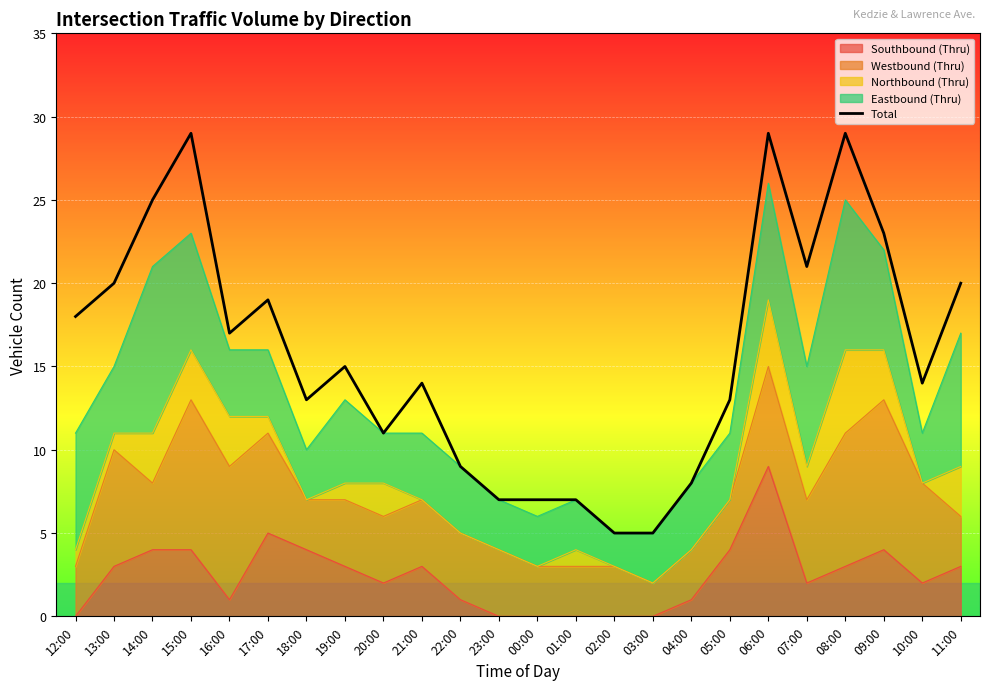

What position from the right is 13:00?

23